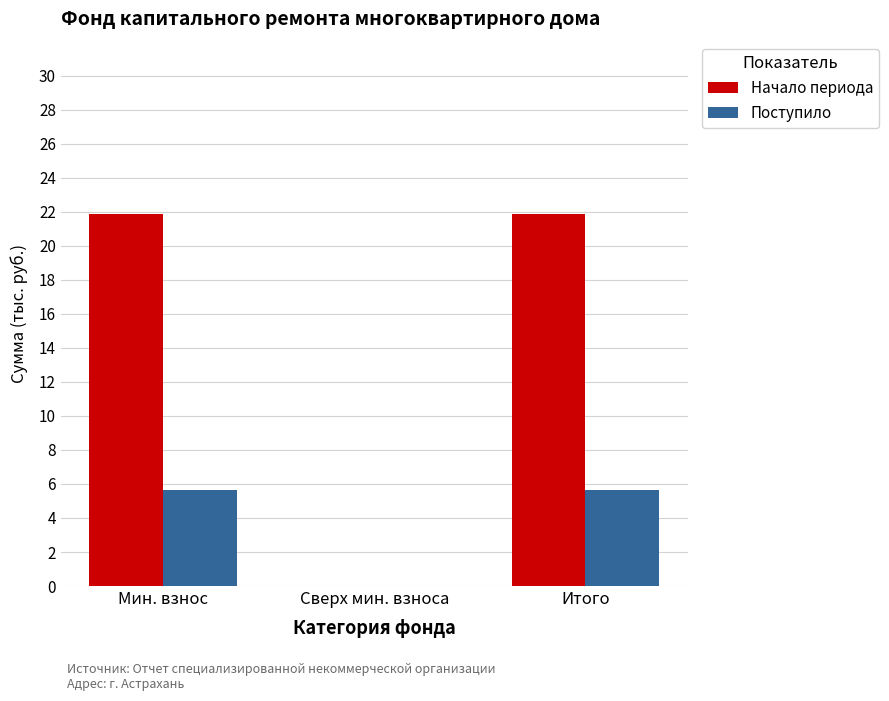

Is the value of Начало периода at Итого greater than the value of Поступило at Мин. взнос?

Yes